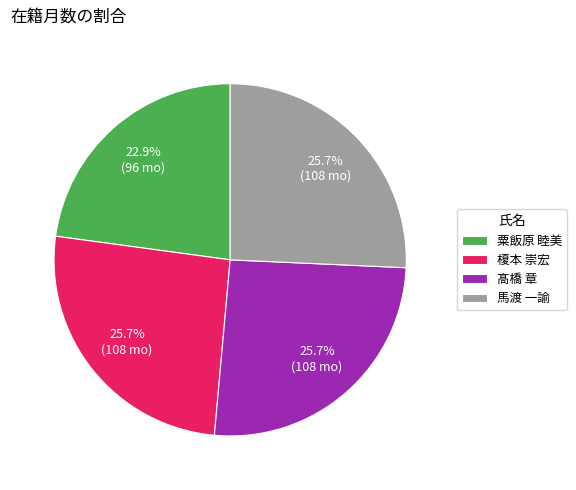

What percentage do 粟飯原 睦美 and 榎本 崇宏 together represent?

48.6%